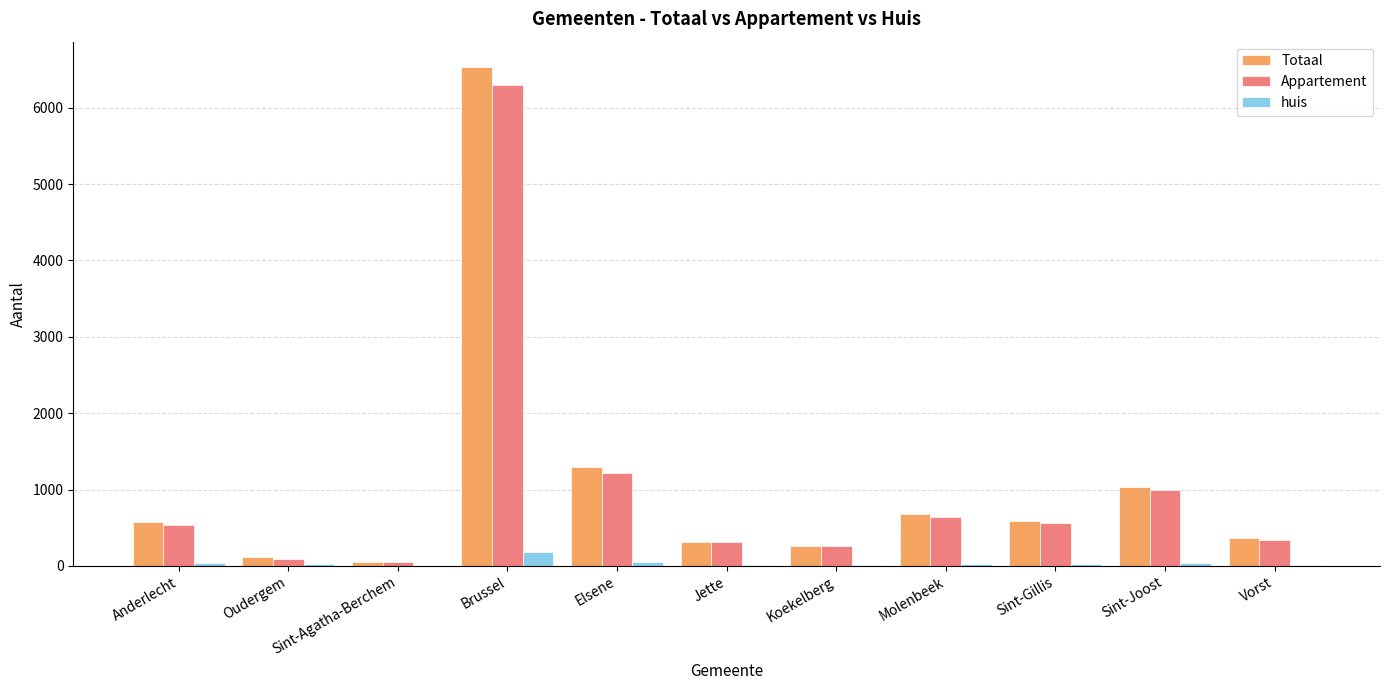

What is the highest value of the Appartement series?

6292